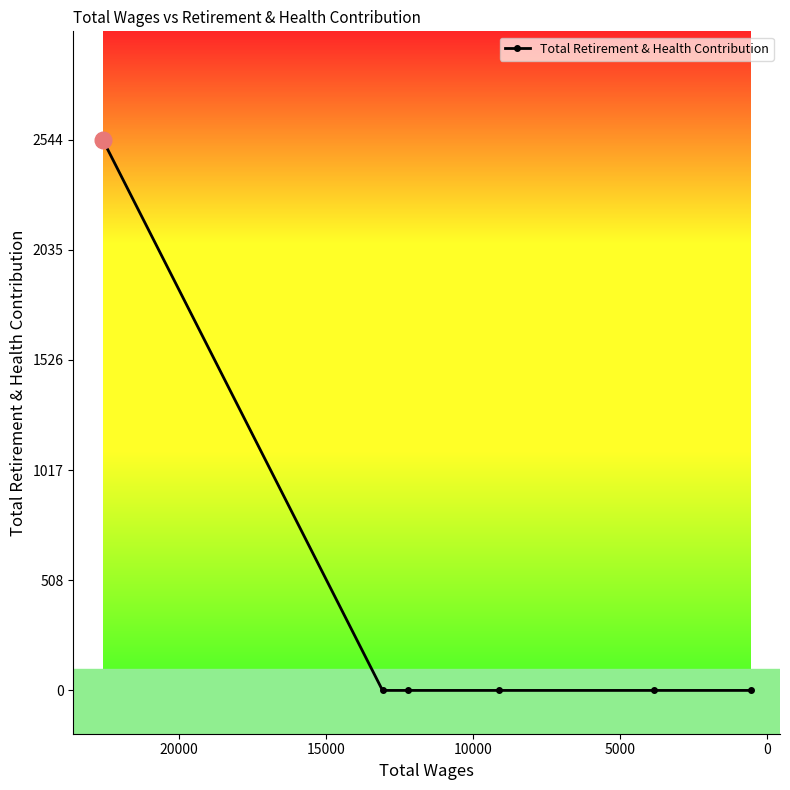

Count the number of categories in the chart.

6